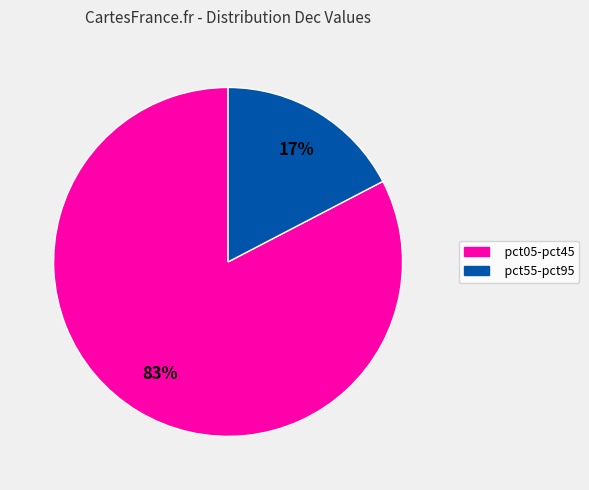

How many slices are in this pie chart?

2